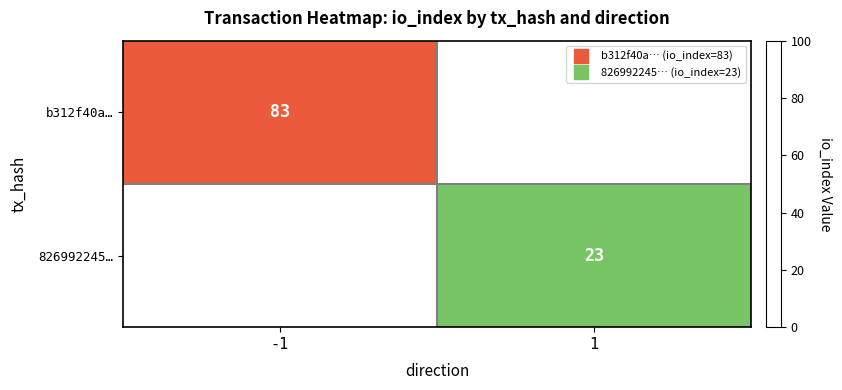

What is the average value of the 826992245… series?

12